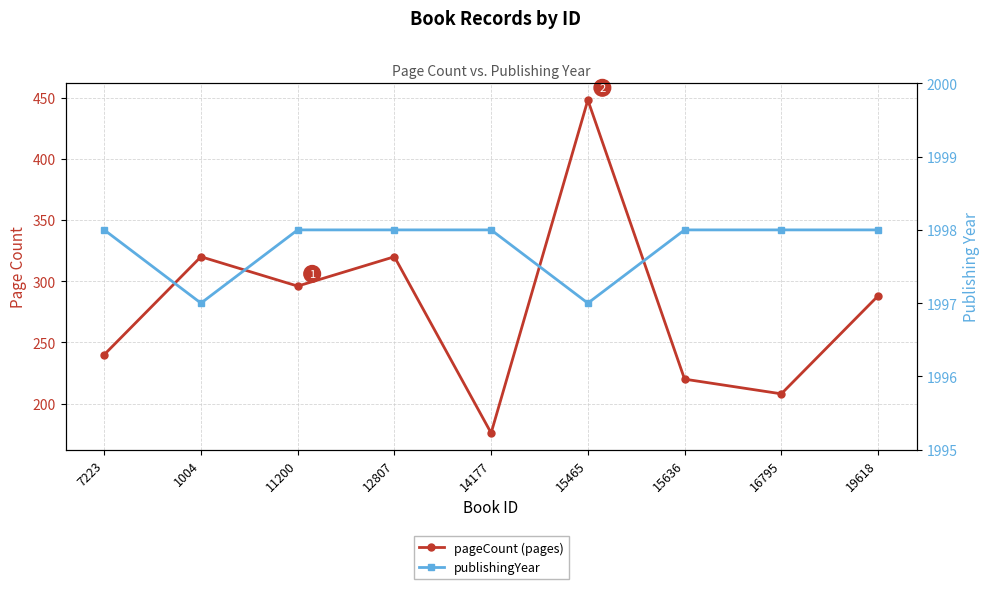

What is the spread (max minus min) of values at 16795?

1790